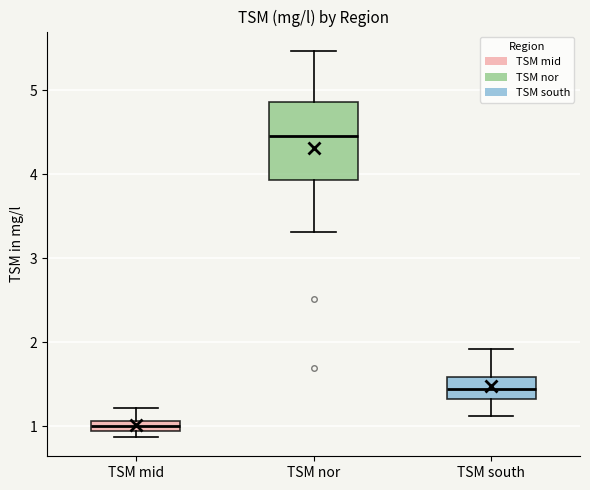

Which box is the tallest, from its lower edge to its upper edge?

TSM nor